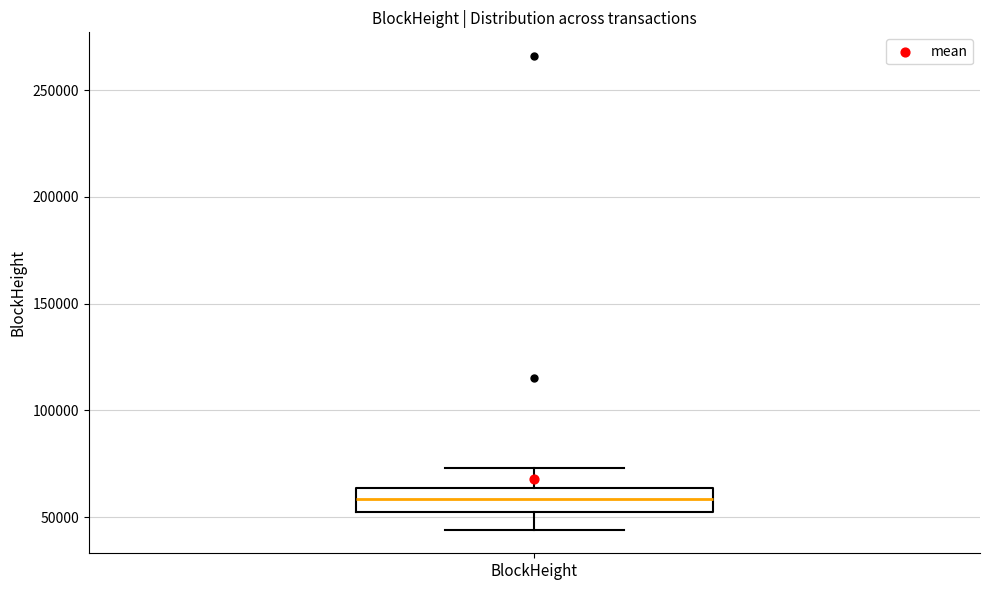

Transcribe this box plot: give where the median line is, the range the box spans, and where the two whiskers end, as read against the y-axis. The values are not printed on the chart, so give them approximately, as read against the axis.

median 60000, box 55000 to 65000, whiskers 45000 to 75000